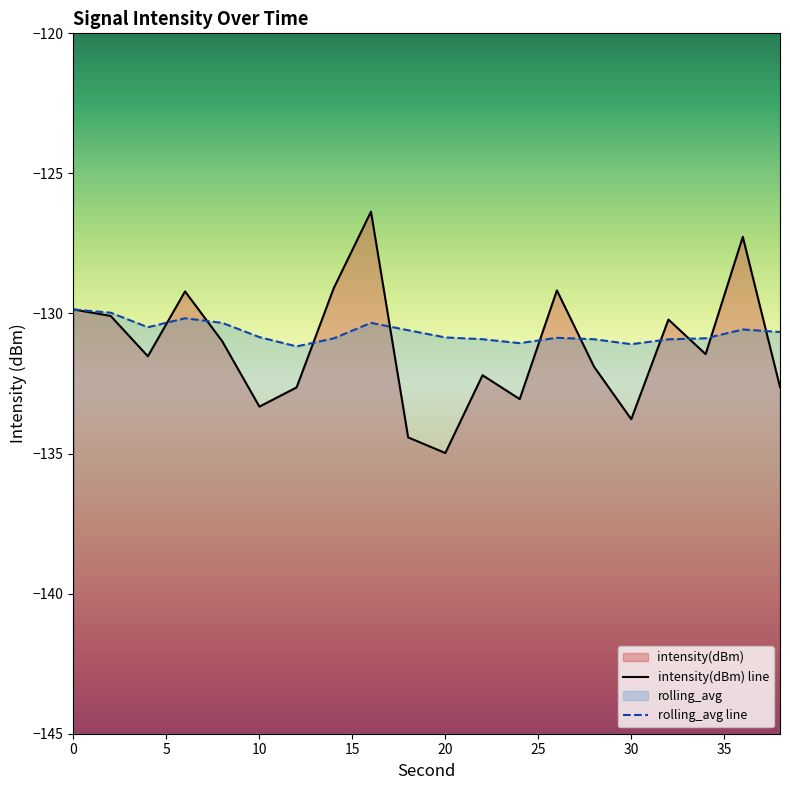

How many times do rolling_avg and intensity(dBm) cross each other?

10